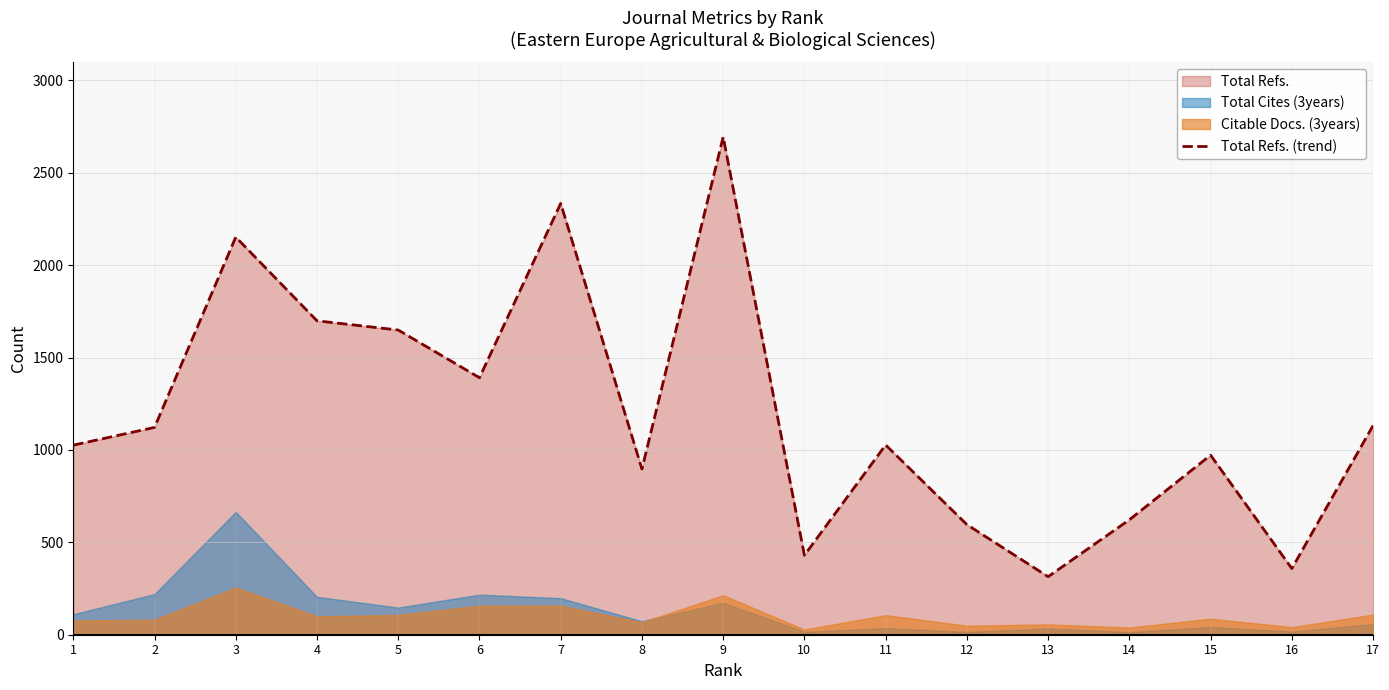

How many categories are shown in the chart?

17